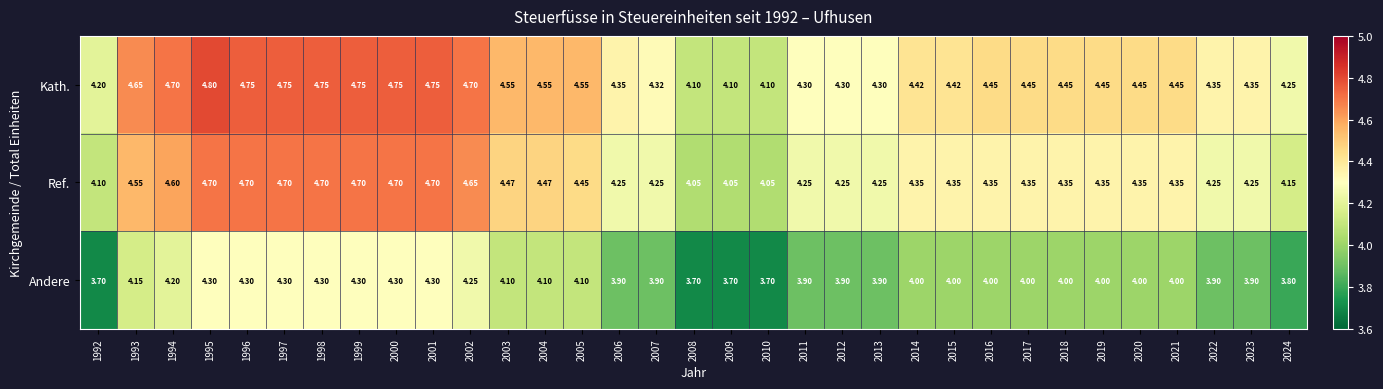

Rank the series at 2023 from lowest to highest value.

Andere, Ref., Kath.